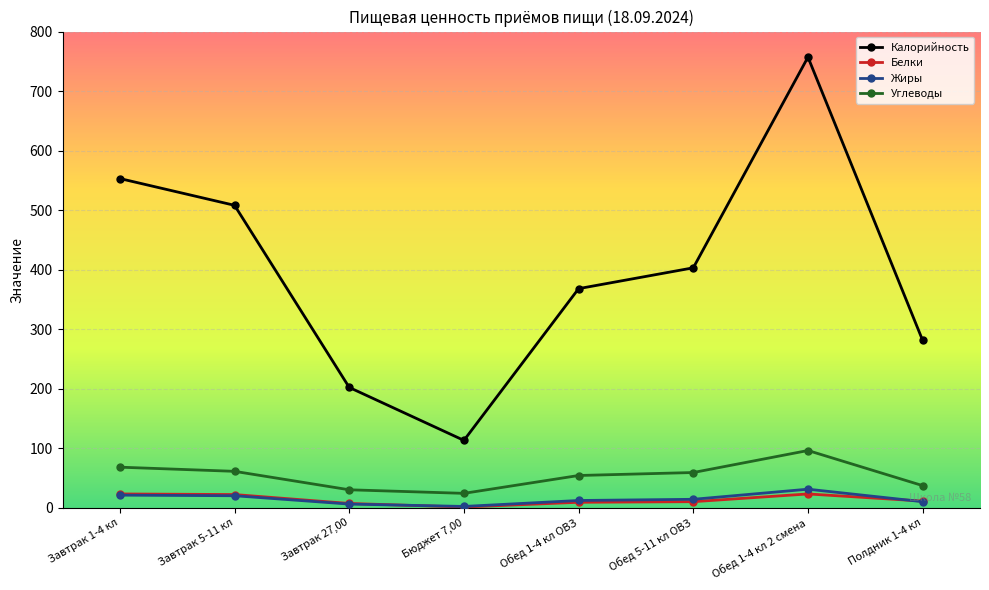

What is the sum of the Белки values at Полдник 1-4 кл and Завтрак 27,00?

18